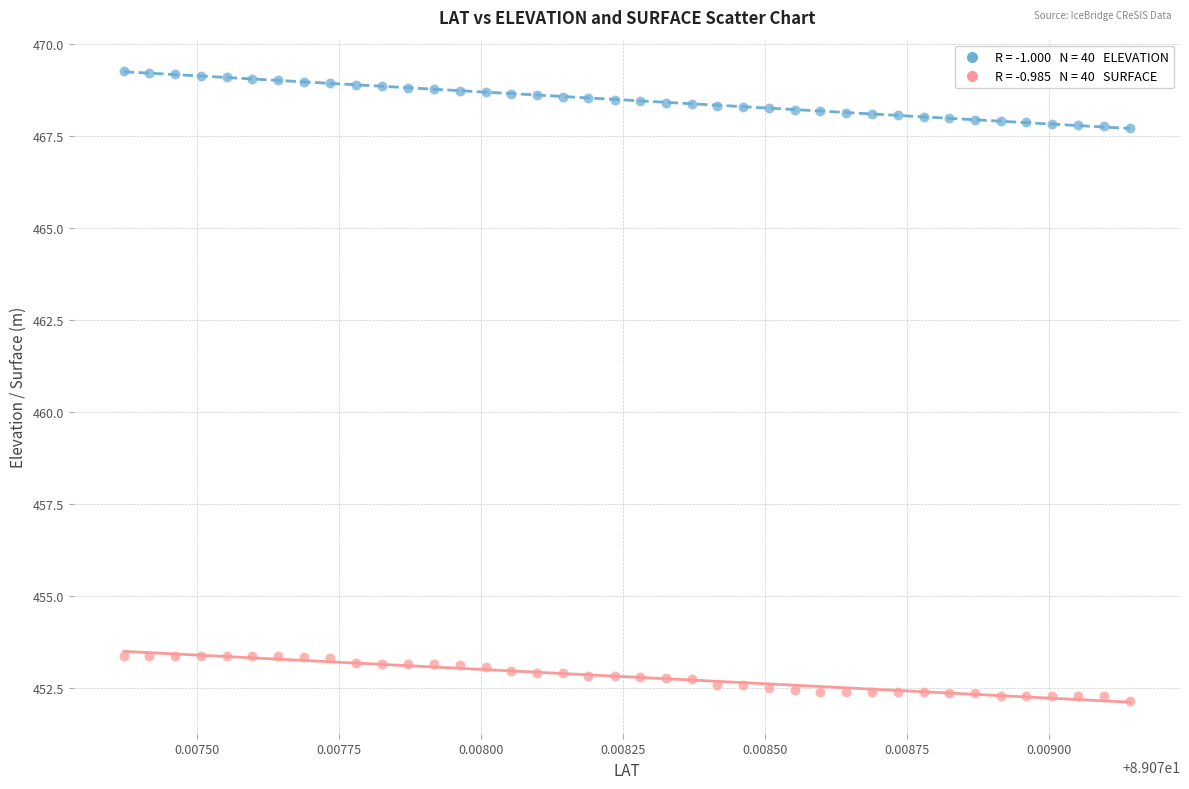

Across all data points, what is the range of Y values (max minus min)?

17.1